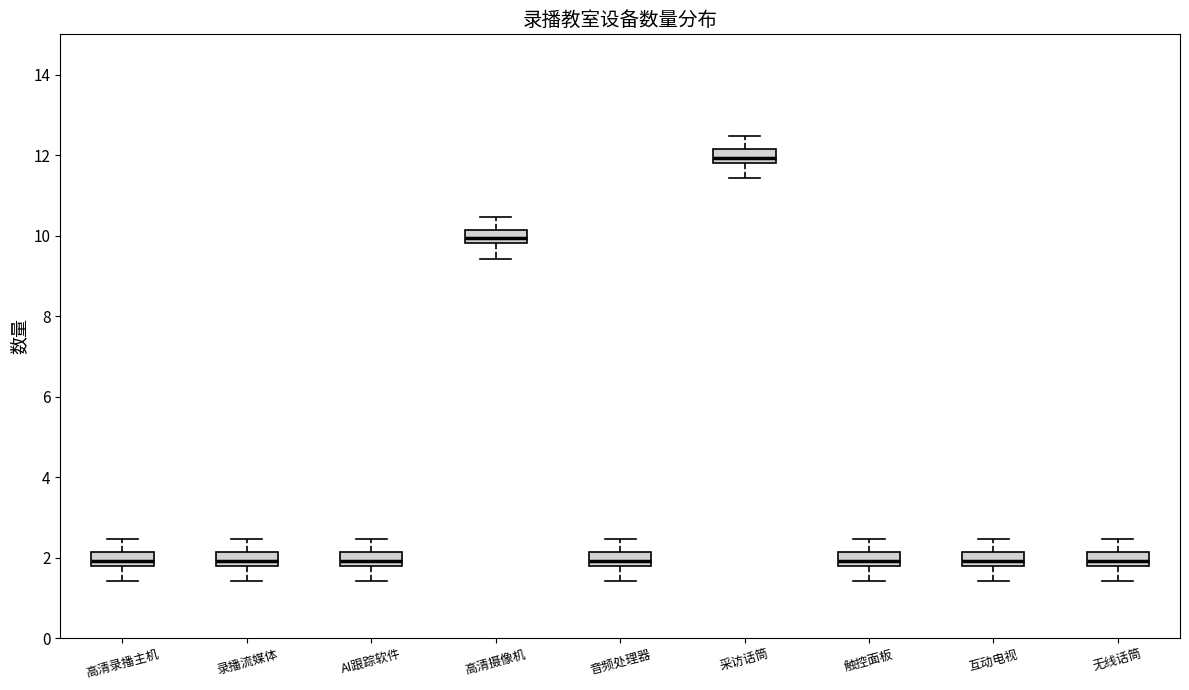

Where does the upper whisker of the box for 音频处理器 end on the y-axis? The values are not printed on the chart, so give them approximately, as read against the axis.

2.4